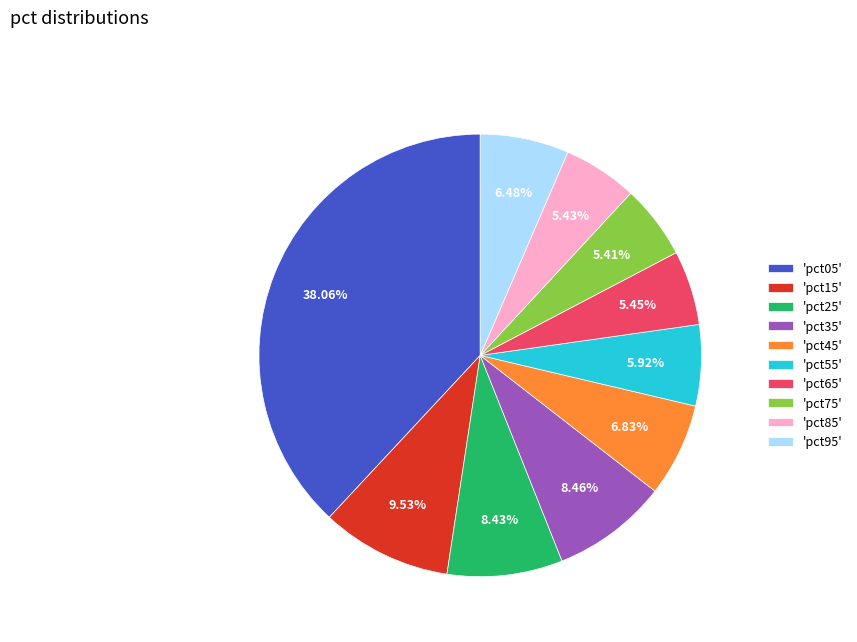

Which slice is the largest?

'pct05'